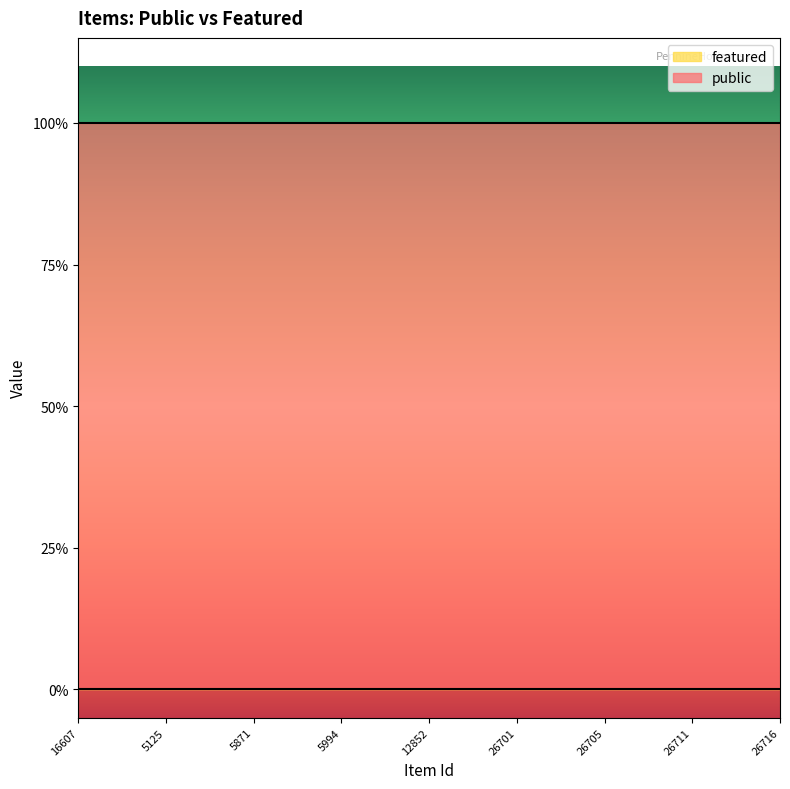

True or false: featured has a value of 0 at 5871.

True